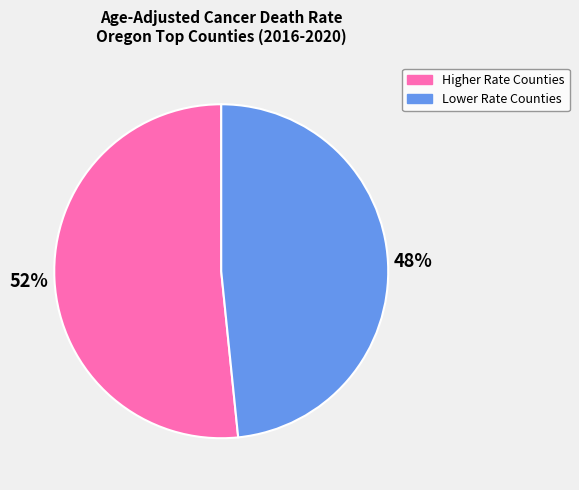

Is there a majority slice in this chart?

Yes